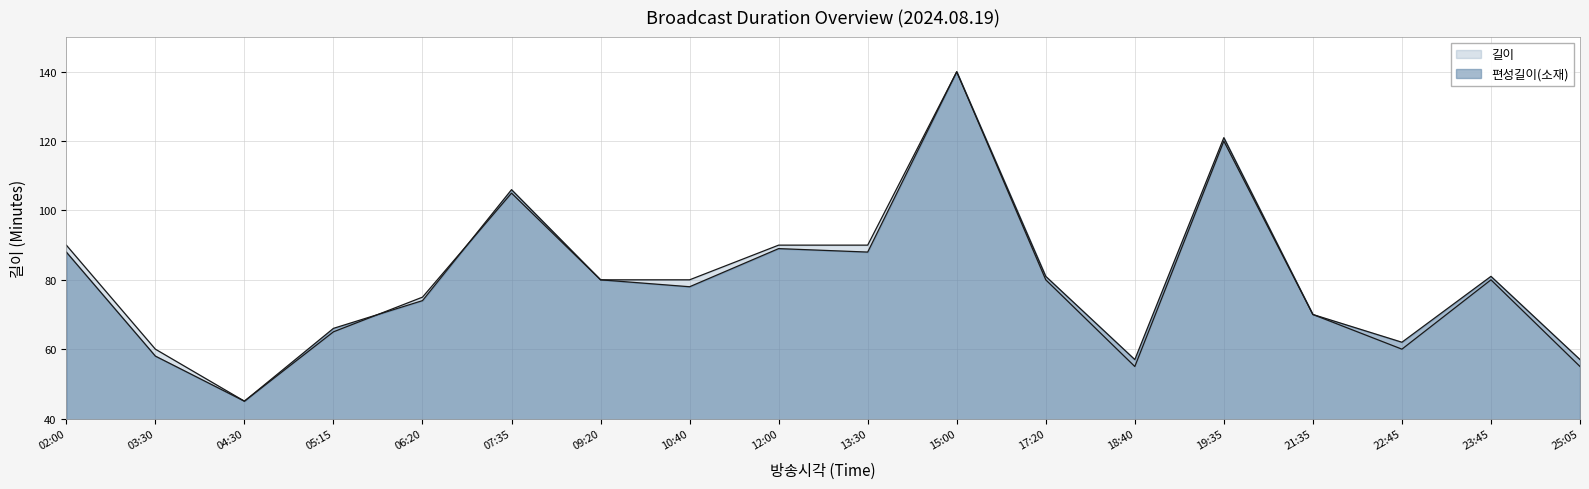

In 길이, how many points are lower than both neighbors (excluding endpoints)?

3